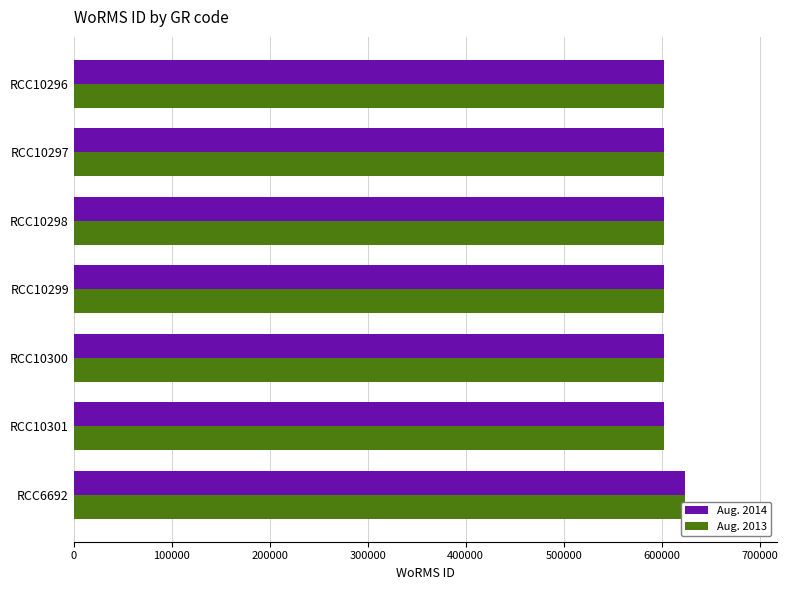

What are all the series names shown in the legend?

Aug. 2014, Aug. 2013